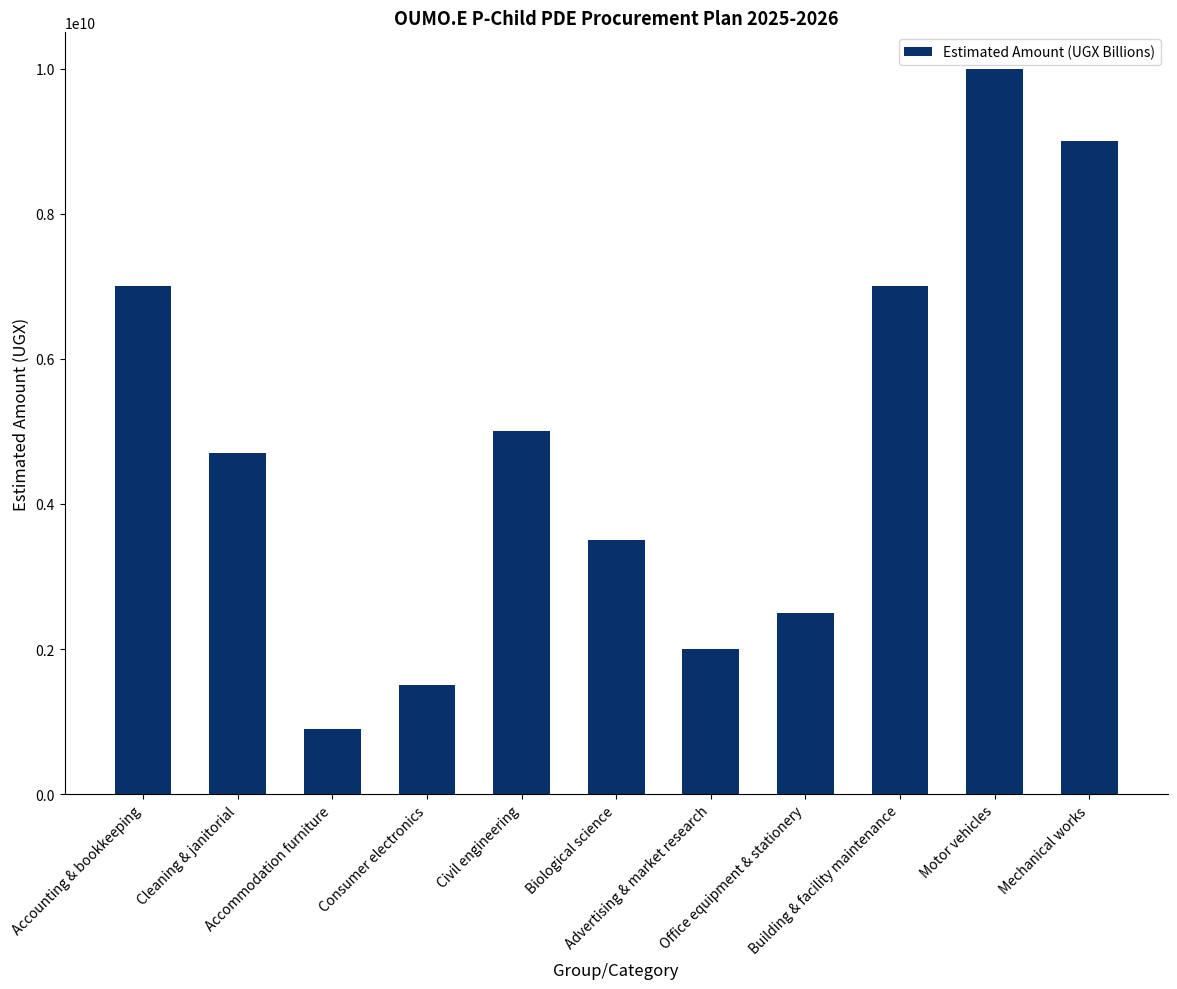

How many bars are there in total?

11